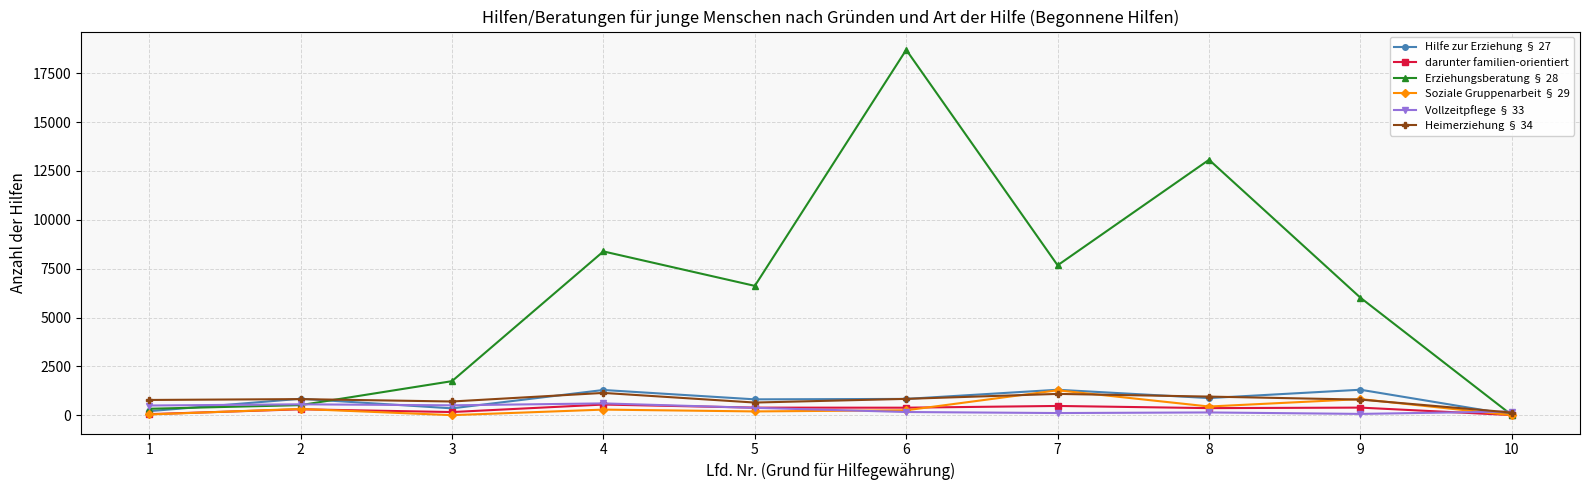

Which series has the largest total across all categories?

Erziehungsberatung § 28